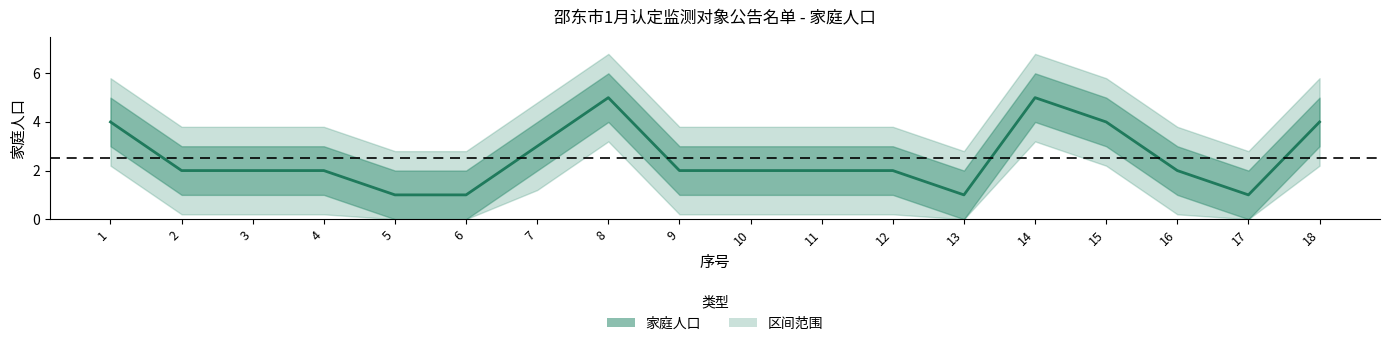

Count the number of data series in this chart.

1